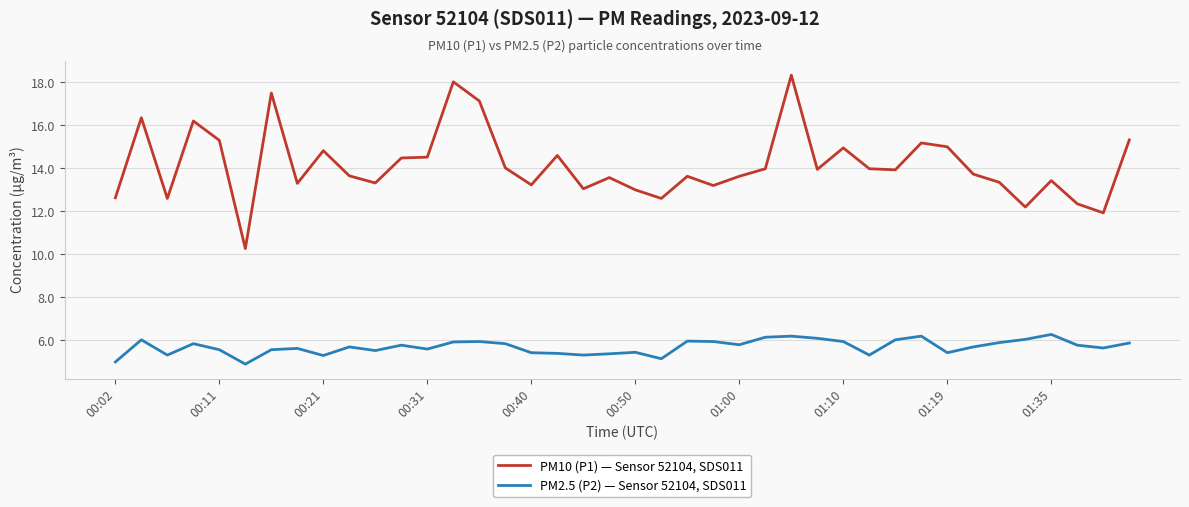

What is the difference between the maximum and minimum values in the PM10 (P1) — Sensor 52104, SDS011 series?

8.1